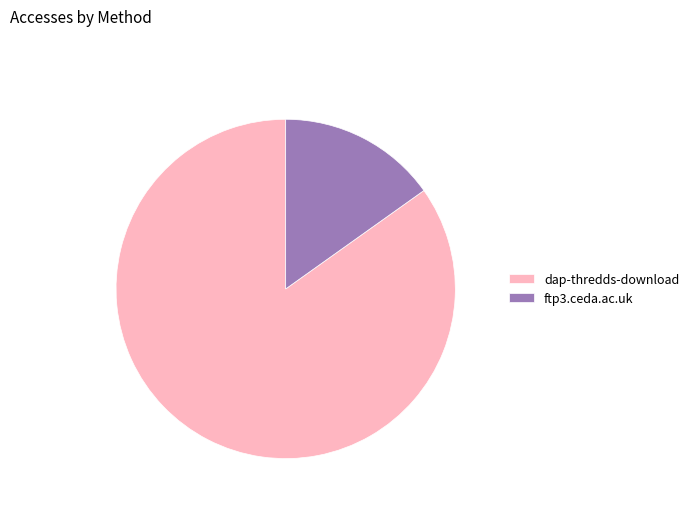

Combined, do dap-thredds-download and ftp3.ceda.ac.uk account for over 50%?

Yes